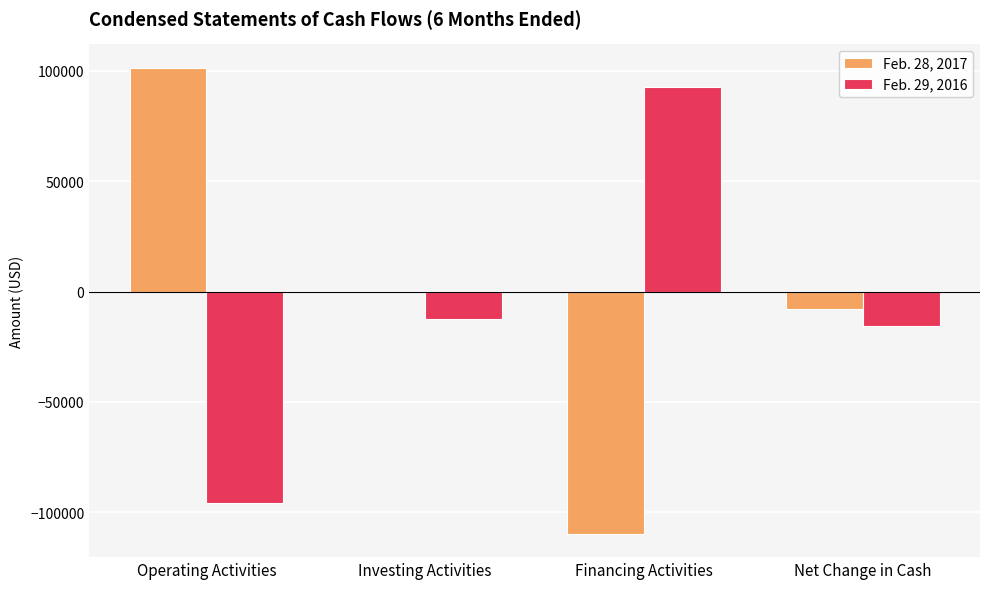

What is the maximum value shown in the chart?

101428